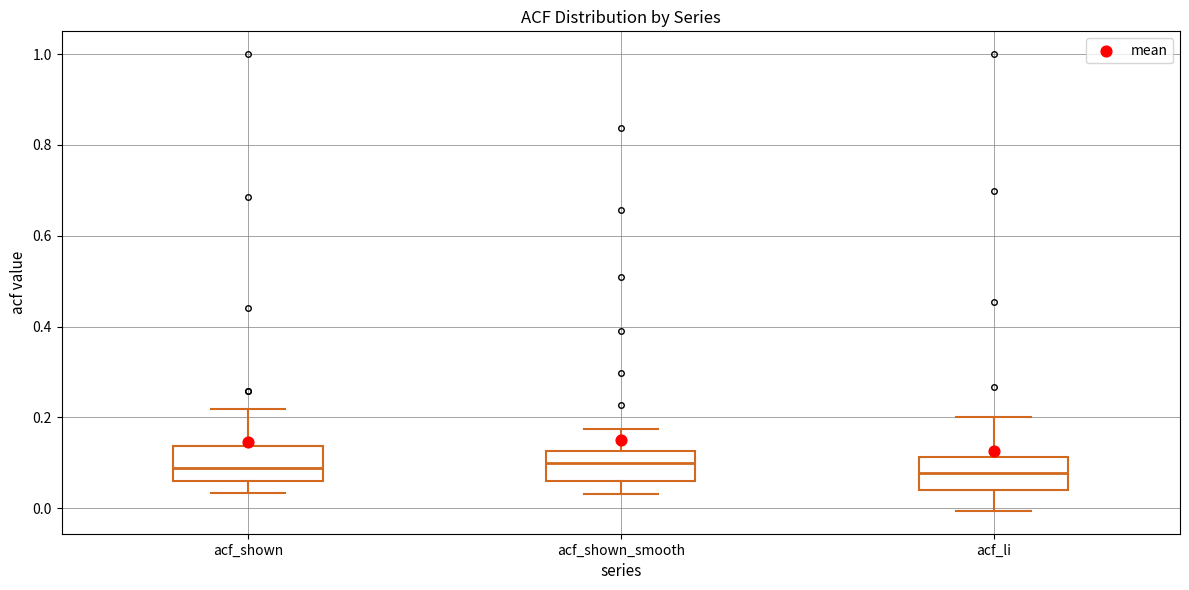

Reading left to right, read every box against the y-axis: the position of its median line, the range the box covers, and the ends of its whiskers. The values are not printed on the chart, so give them approximately, as read against the axis.

acf_shown: median 0.08, box 0.06 to 0.14, whiskers 0.04 to 0.22
acf_shown_smooth: median 0.10, box 0.06 to 0.12, whiskers 0.04 to 0.18
acf_li: median 0.08, box 0.04 to 0.12, whiskers 0.00 to 0.20